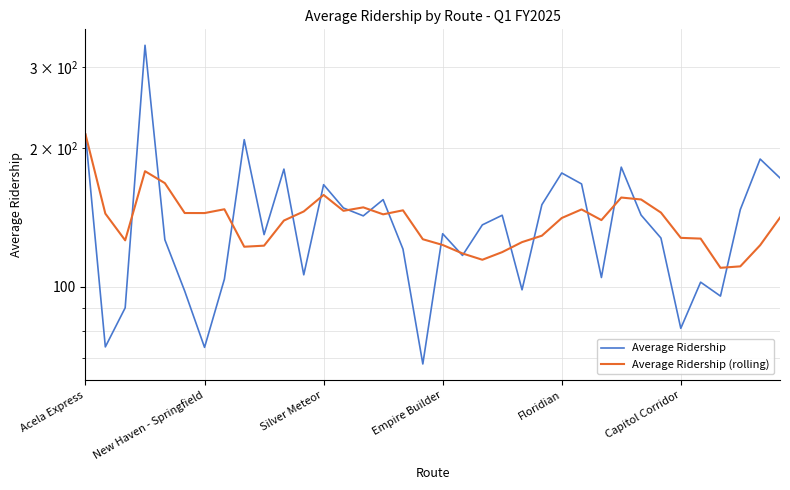

What is the lowest value of the Average Ridership series?

67.9